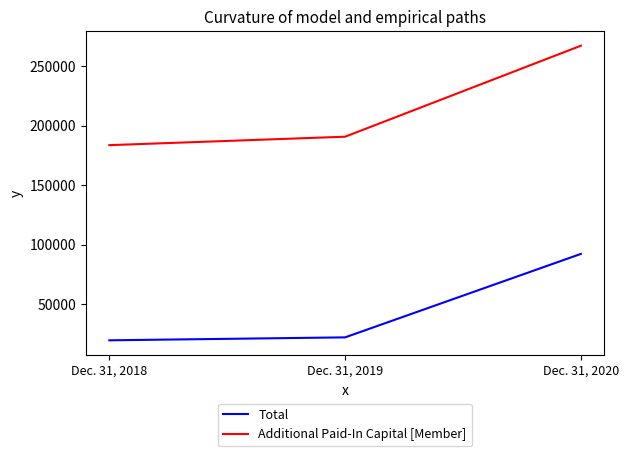

True or false: Total has a value of 32765 at Dec. 31, 2019.

False